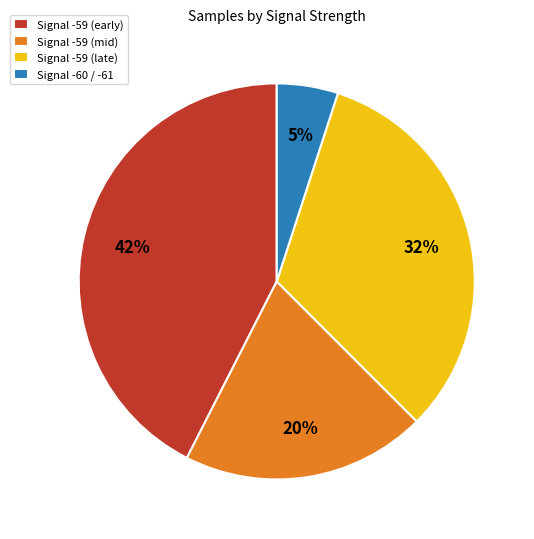

To the nearest percent, what portion does Signal -59 (early) represent?

42%